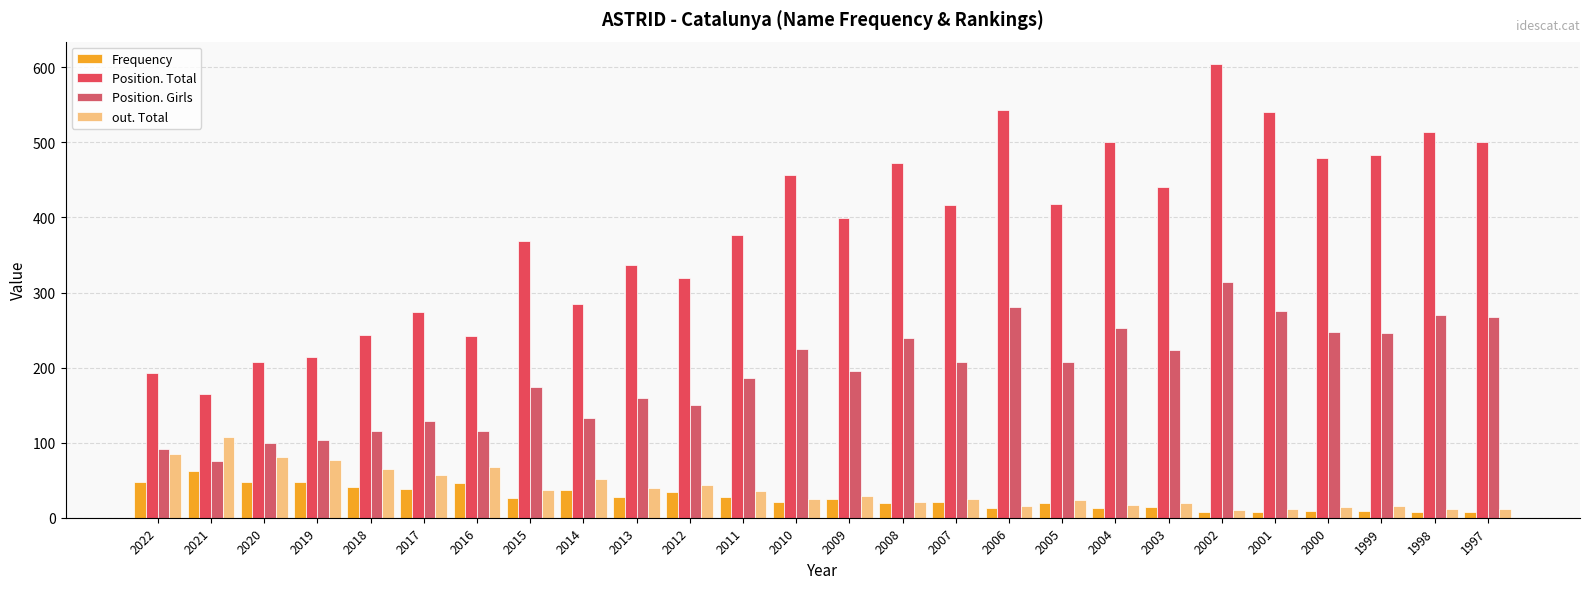

How many bars are there in each group?

4